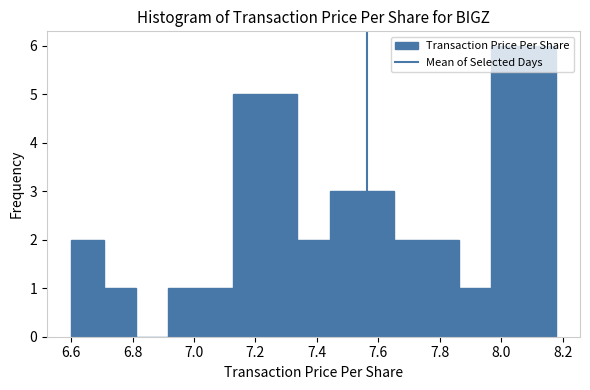

How tall is the bar that spans 7.96 to 8.08 on the x-axis? Neither the bar edges nor the heights are printed on the chart, so give them approximately, as read against the axes.

6